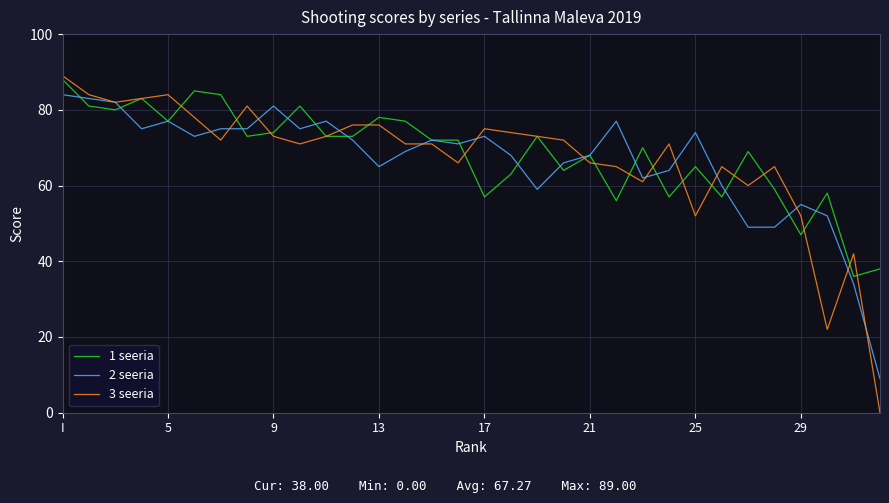

Which series has the largest range (max minus min)?

3 seeria